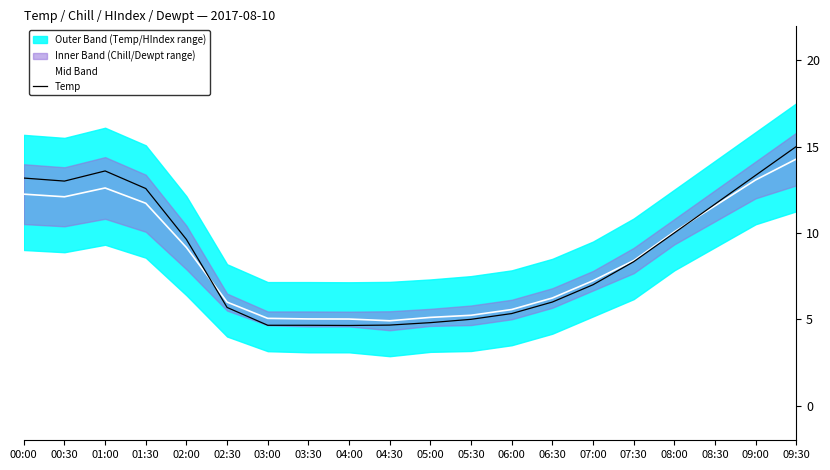

How many lines are shown in the chart?

2